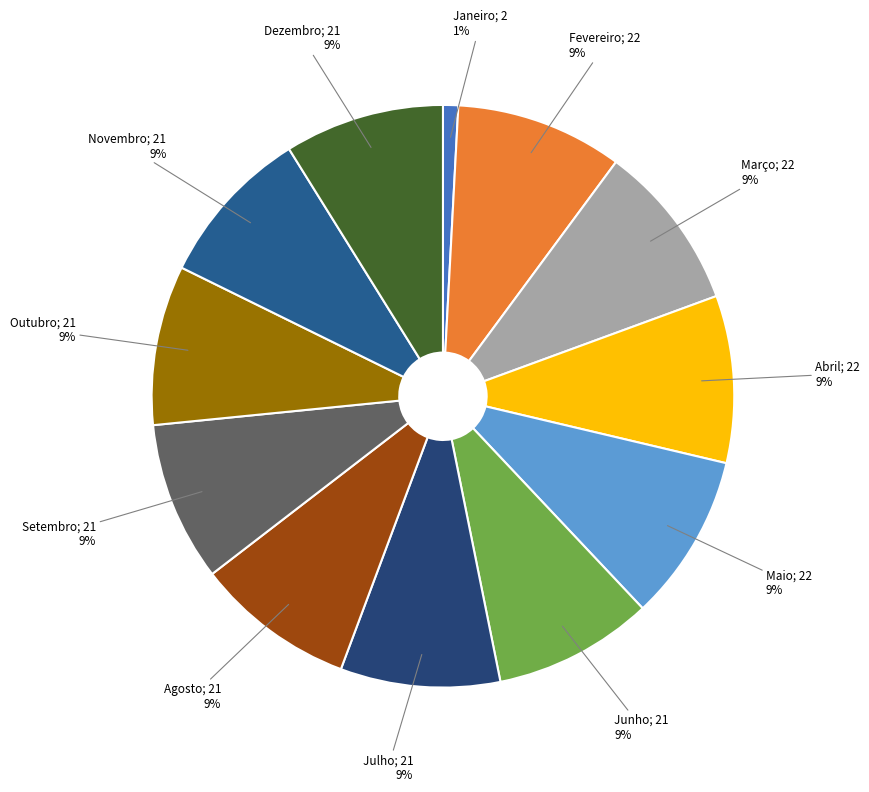

To the nearest percent, what is the difference between the largest and smallest slice percentages?

8%